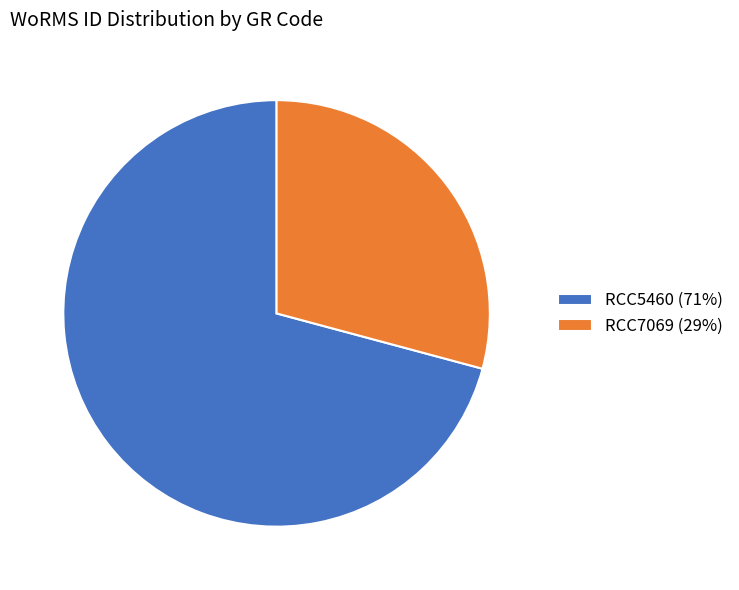

Rank the categories by value from lowest to highest.

RCC7069, RCC5460